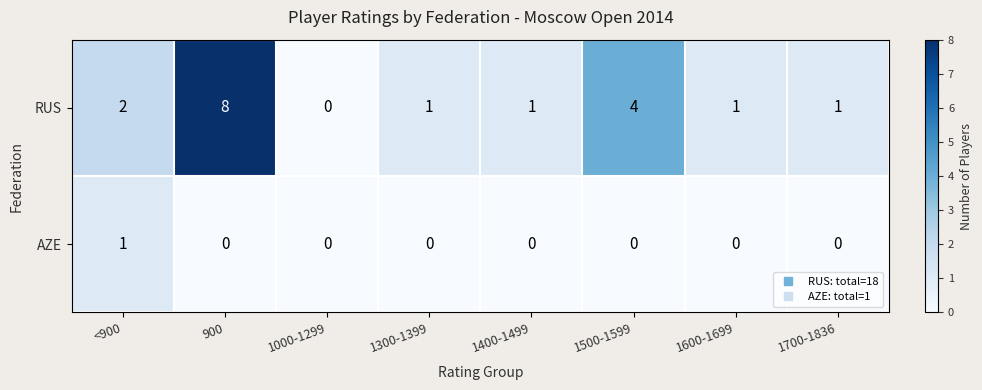

At which label does RUS first exceed 1?

<900